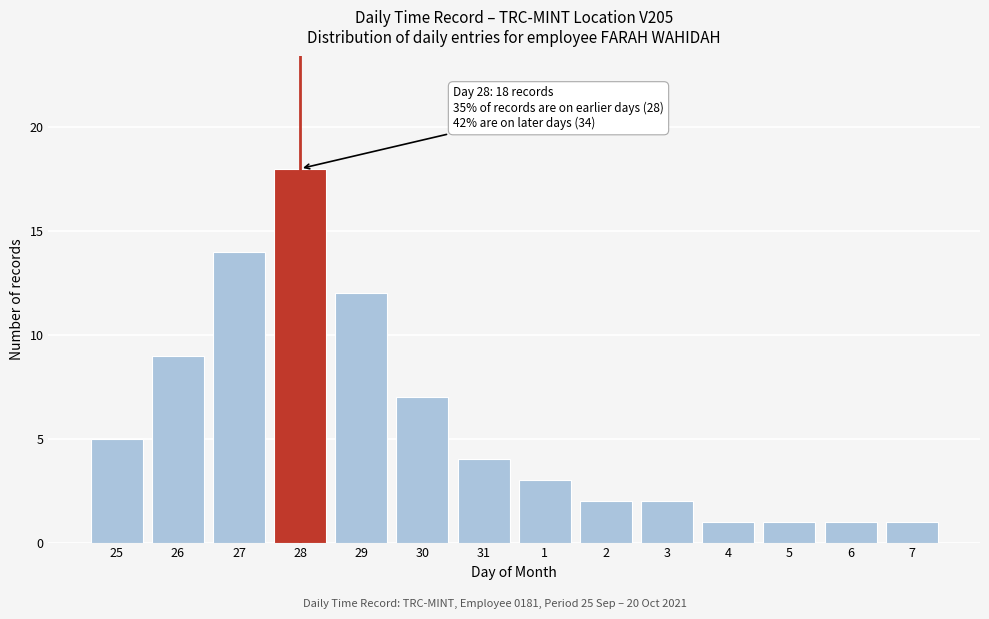

Reading left to right, what are all the values shown in this chart?

25=5	26=9	27=14	28=18	29=12	30=7	31=4	1=3	2=2	3=2	4=1	5=1	6=1	7=1